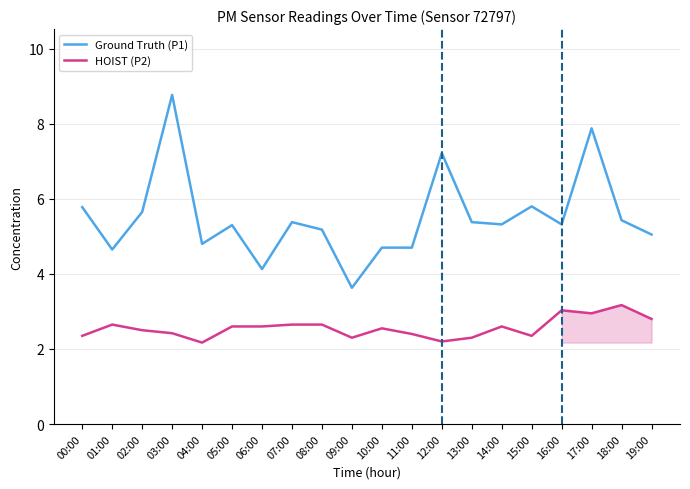

Does the chart display data point markers on the line(s)?

No